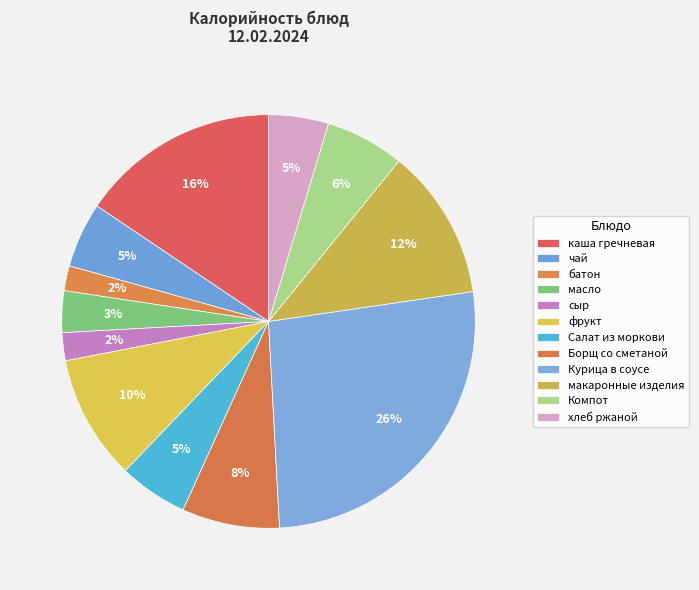

What is the change in value from Борщ со сметаной to хлеб ржаной?

-47.6